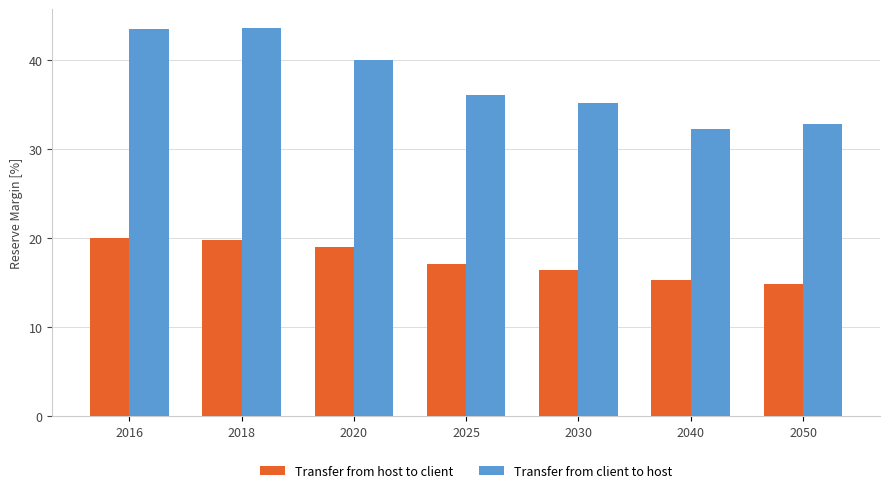

Which series has the largest total across all categories?

Transfer from client to host